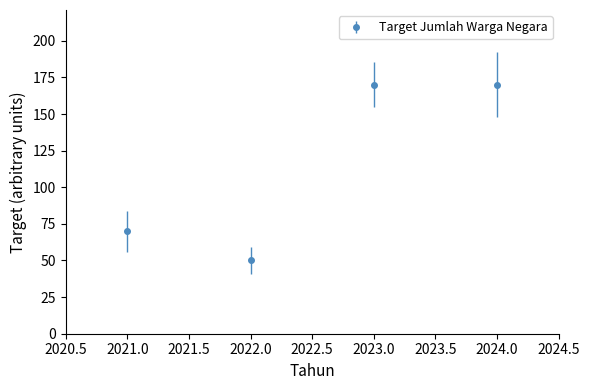

What is the difference between the maximum and second lowest values?

100